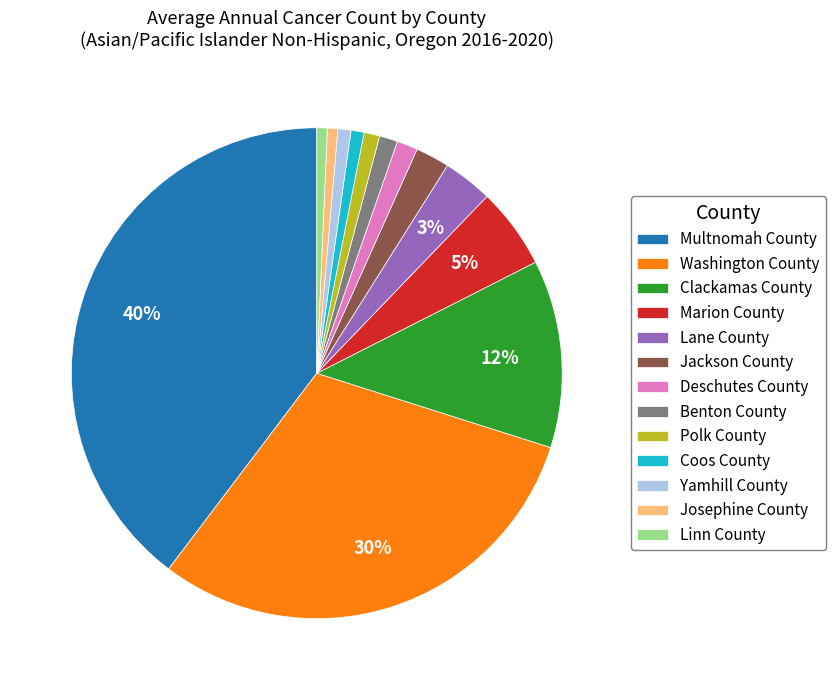

To the nearest percent, what percentage of the pie is Yamhill County?

1%